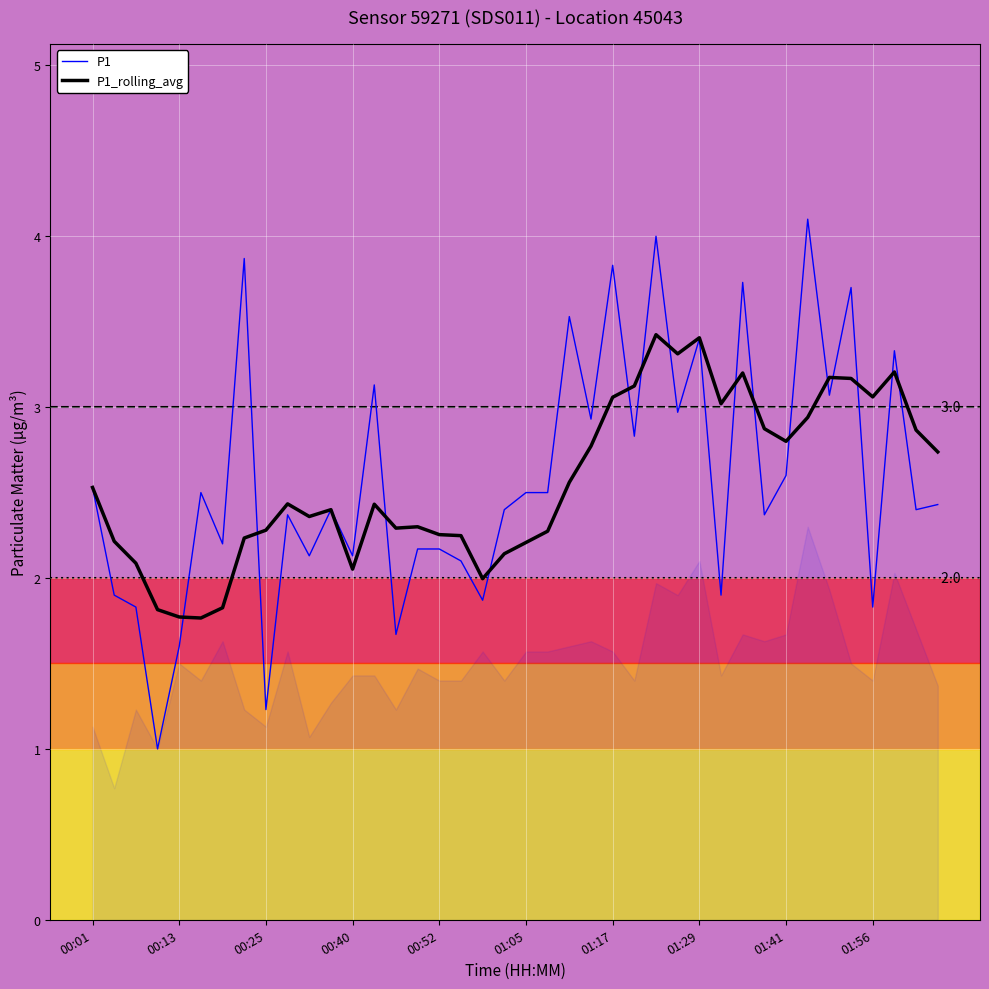

How many lines are shown in the chart?

2